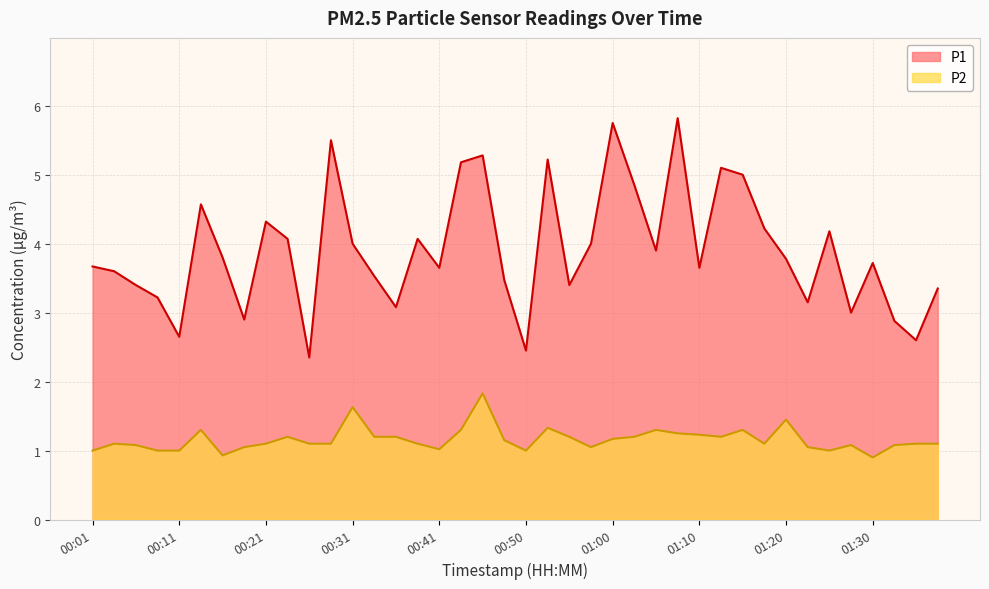

Which label corresponds to the largest value in the chart?

01:08